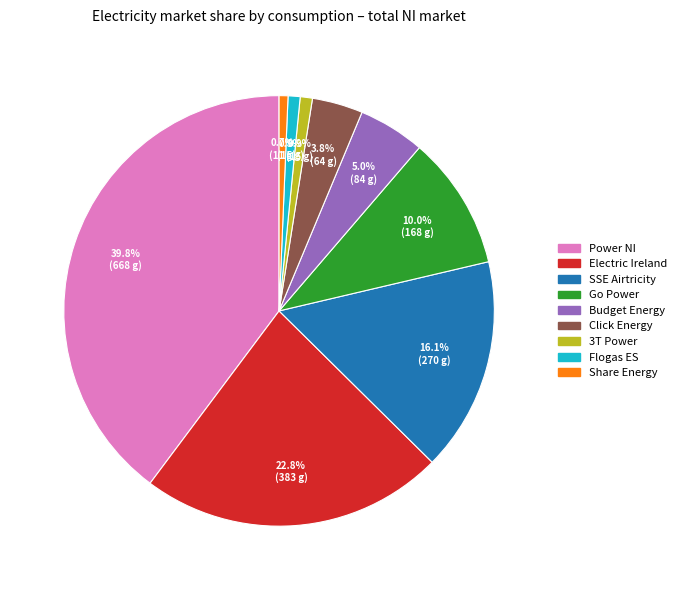

Count the number of slices in the pie.

9